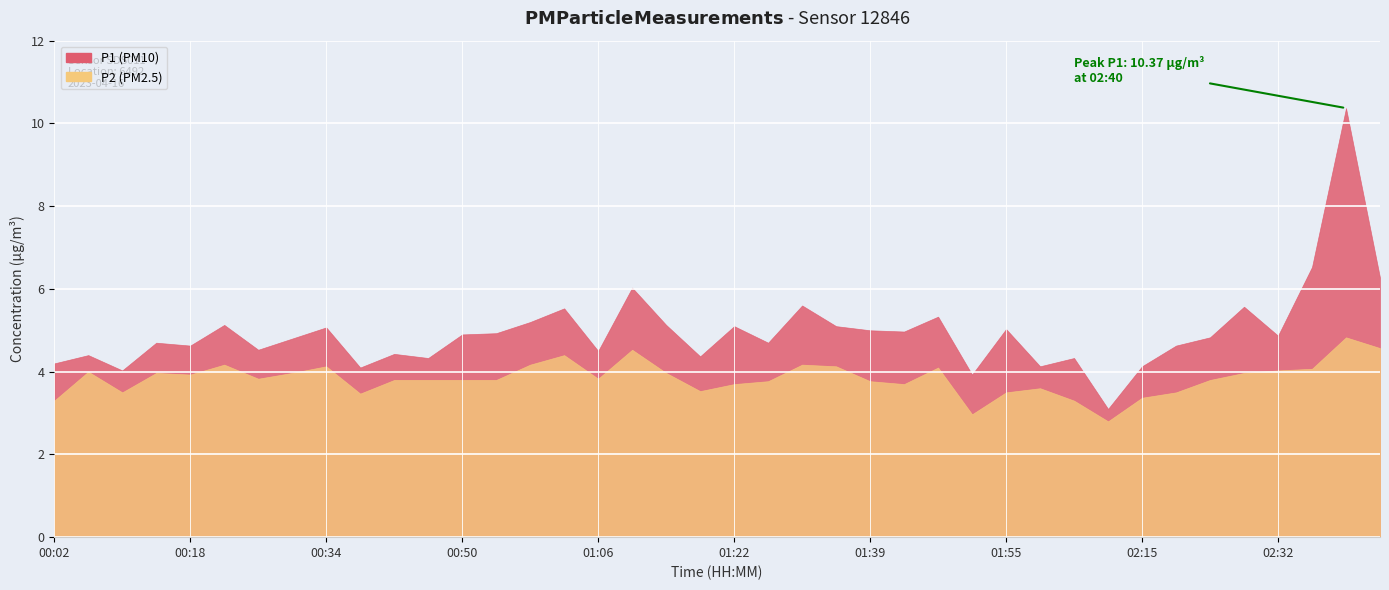

Reading left to right, transcribe all the data shown in this chart.

P1: 00:02=4.2	00:06=4.4	00:10=4.0	00:14=4.7	00:18=4.6	00:22=5.1	00:26=4.5	00:30=4.8	00:34=5.1	00:38=4.1	00:42=4.4	00:46=4.3	00:50=4.9	00:54=4.9	00:58=5.2	01:02=5.5	01:06=4.5	01:10=6.0	01:14=5.1	01:18=4.4	01:22=5.1	01:26=4.7	01:30=5.6	01:35=5.1	01:39=5.0	01:43=5.0	01:47=5.3	01:51=3.9	01:55=5.0	01:59=4.1	02:03=4.3	02:11=3.1	02:15=4.1	02:19=4.6	02:24=4.8	02:28=5.6	02:32=4.9	02:36=6.5	02:40=10.4	02:44=6.3
P2: 00:02=3.3	00:06=4.0	00:10=3.5	00:14=4.0	00:18=3.9	00:22=4.2	00:26=3.8	00:30=4.0	00:34=4.1	00:38=3.5	00:42=3.8	00:46=3.8	00:50=3.8	00:54=3.8	00:58=4.2	01:02=4.4	01:06=3.8	01:10=4.5	01:14=4.0	01:18=3.5	01:22=3.7	01:26=3.8	01:30=4.2	01:35=4.1	01:39=3.8	01:43=3.7	01:47=4.1	01:51=3.0	01:55=3.5	01:59=3.6	02:03=3.3	02:11=2.8	02:15=3.4	02:19=3.5	02:24=3.8	02:28=4.0	02:32=4.0	02:36=4.1	02:40=4.8	02:44=4.6